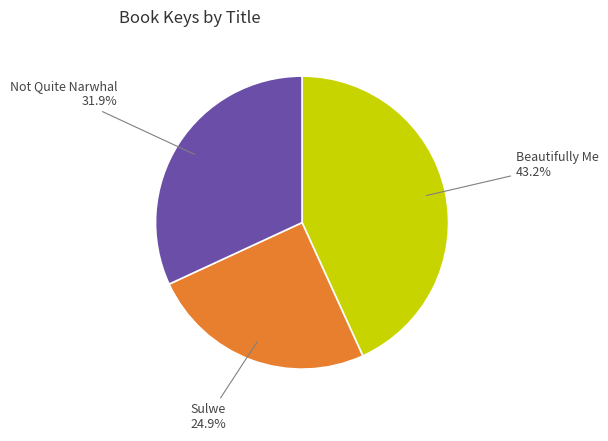

The Beautifully Me slice represents 38% of the pie. True or false?

False